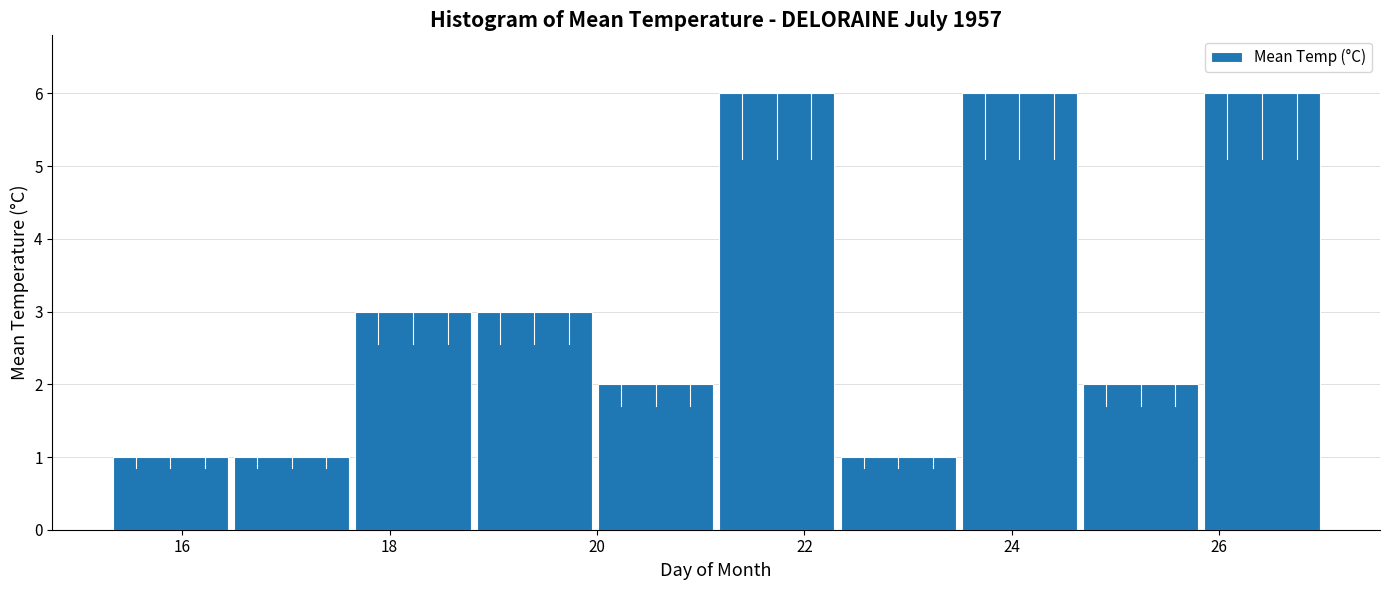

Reading left to right, transcribe this chart: for each bar, give the range it covers on the x-axis and its height. Neither the bar edges nor the heights are printed on the chart, so give them approximately, as read against the axes.

15.4 to 16.4: 1
16.4 to 17.6: 1
17.6 to 18.8: 3
18.8 to 20.0: 3
20.0 to 21.2: 2
21.2 to 22.4: 6
22.4 to 23.4: 1
23.4 to 24.6: 6
24.6 to 25.8: 2
25.8 to 27.0: 6